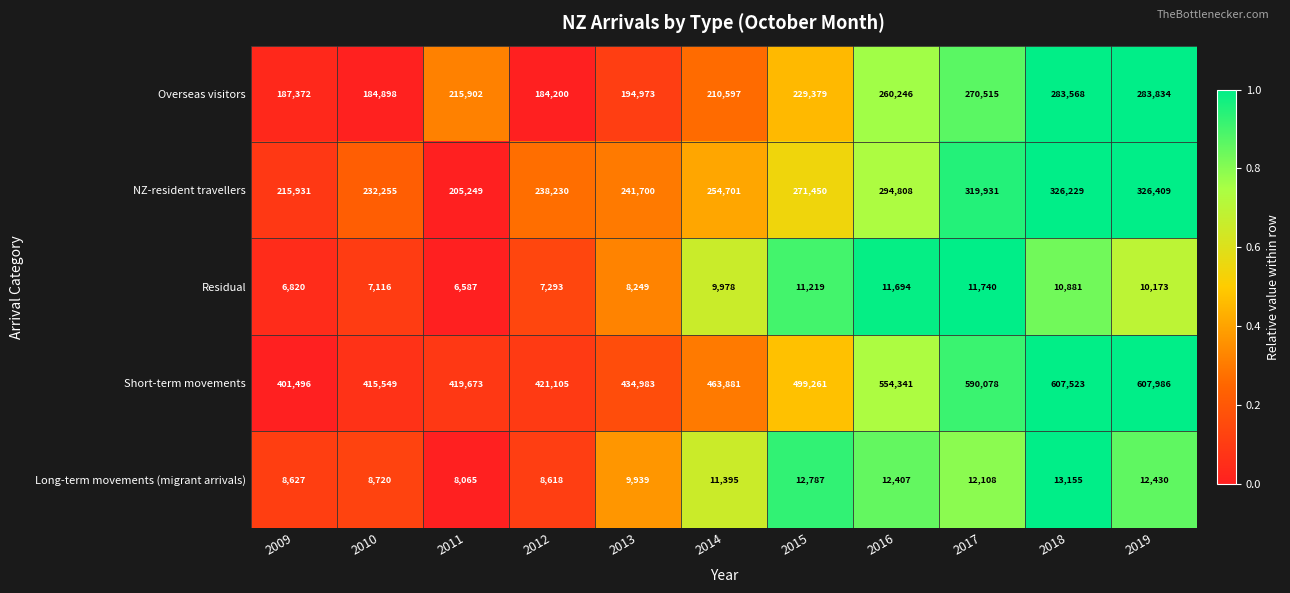

What is the spread (max minus min) of values at 2013?

426734